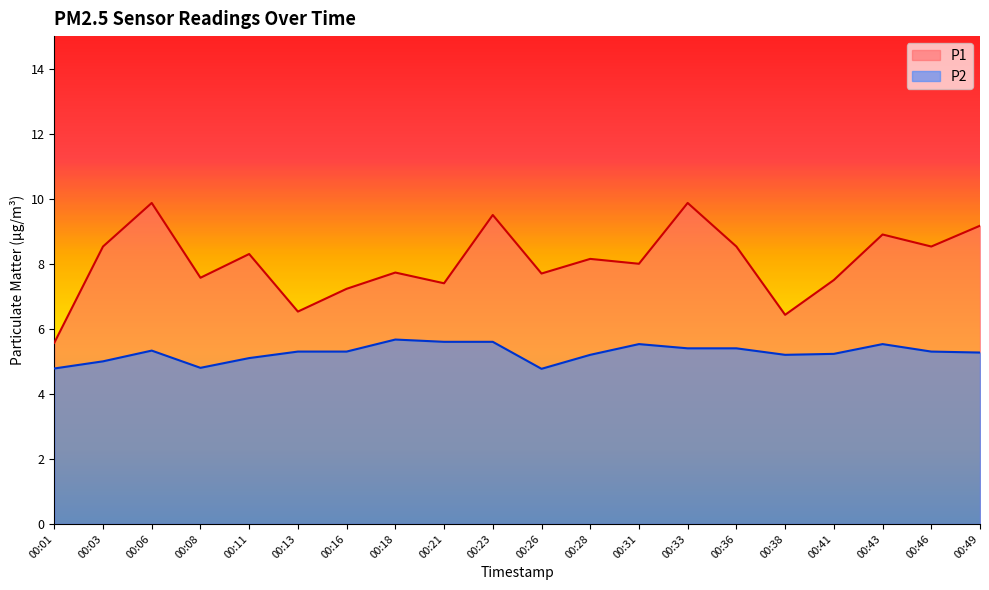

Between 00:01 and 00:49, which series saw the biggest shift?

P1